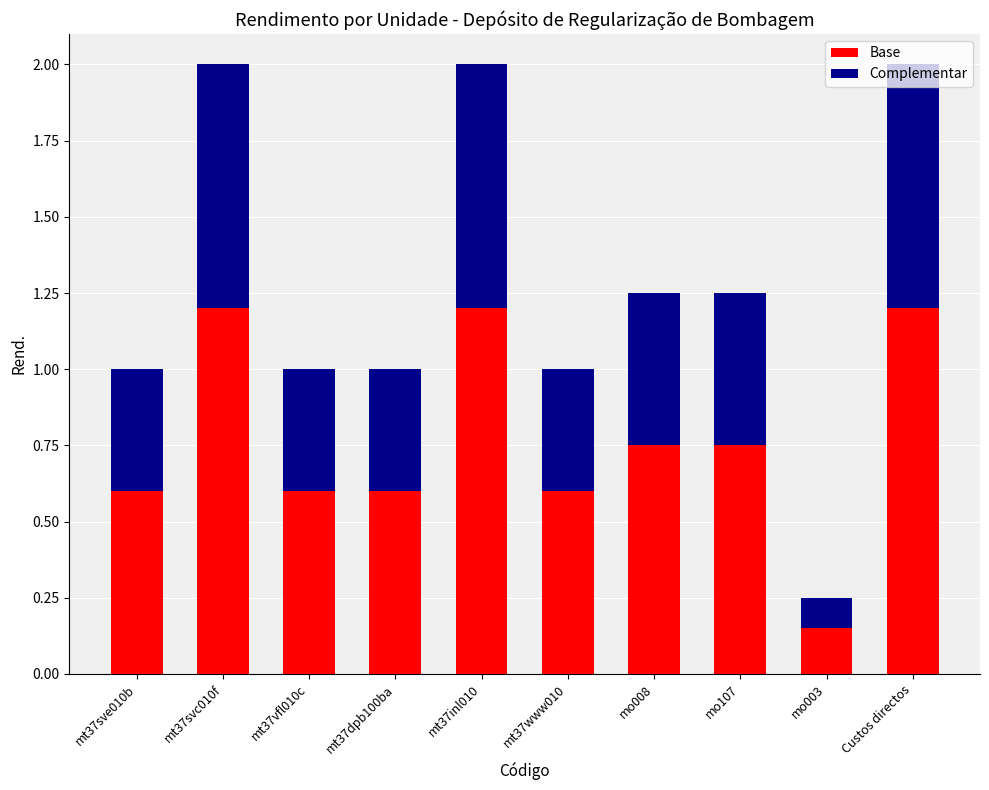

What is the total value across all series at mt37sve010b?

1.0